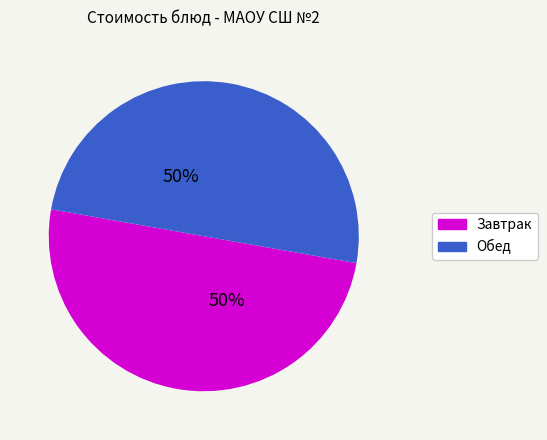

To the nearest percent, what is the average slice percentage?

50%